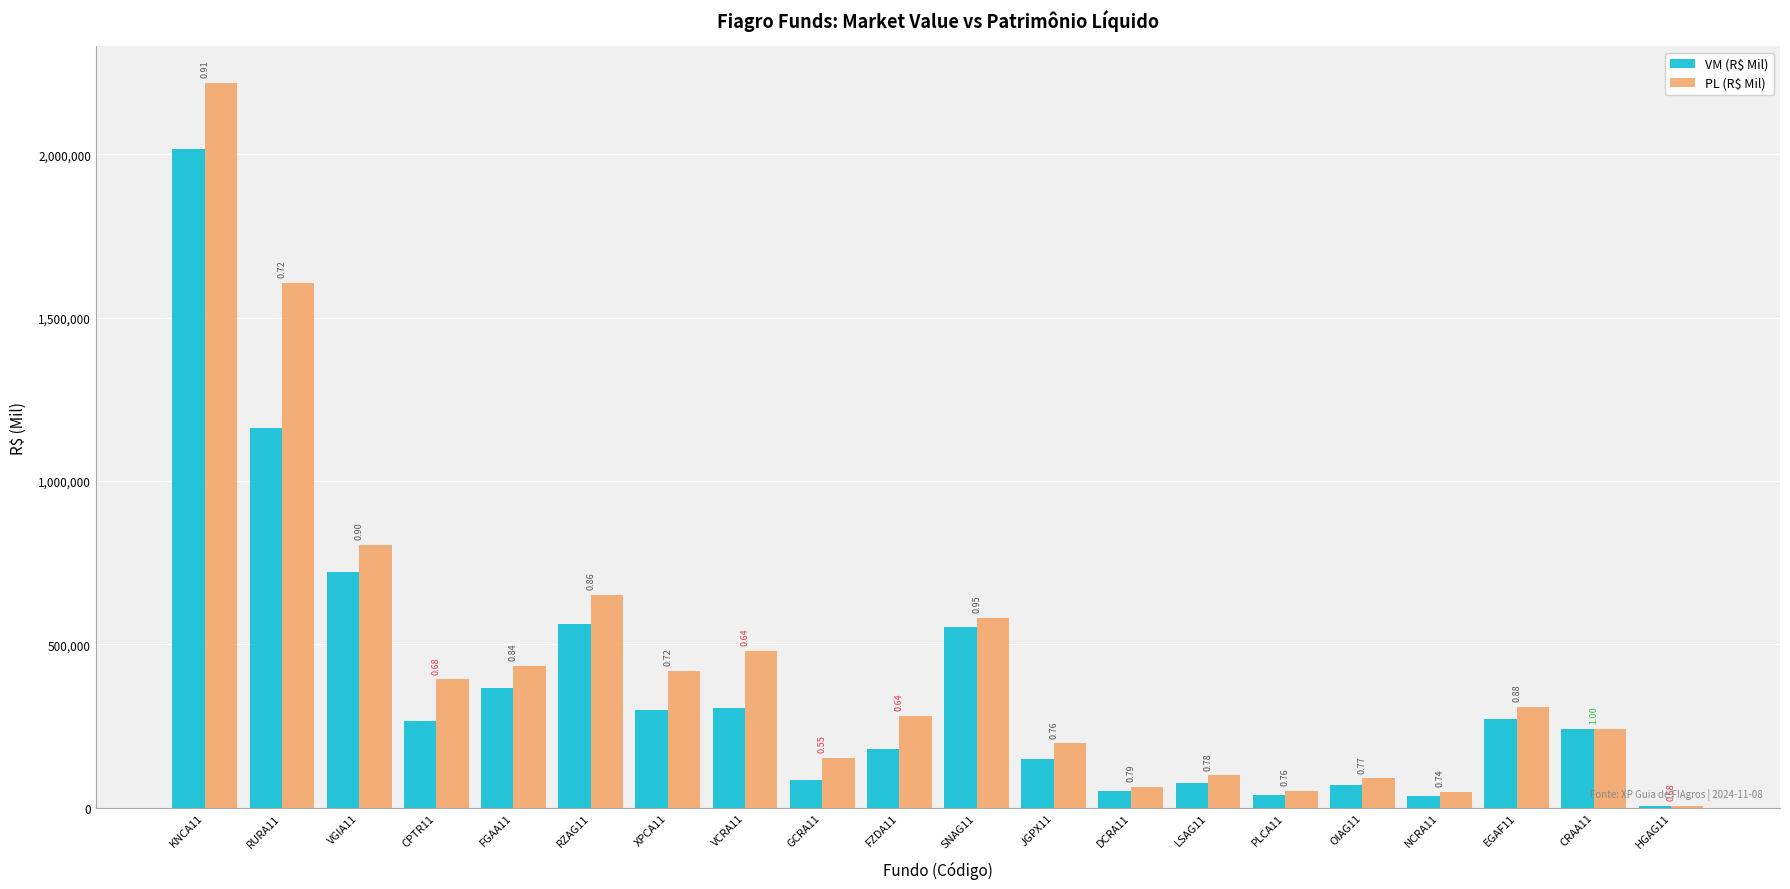

Which has a higher value, RZAG11 or LSAG11?

RZAG11